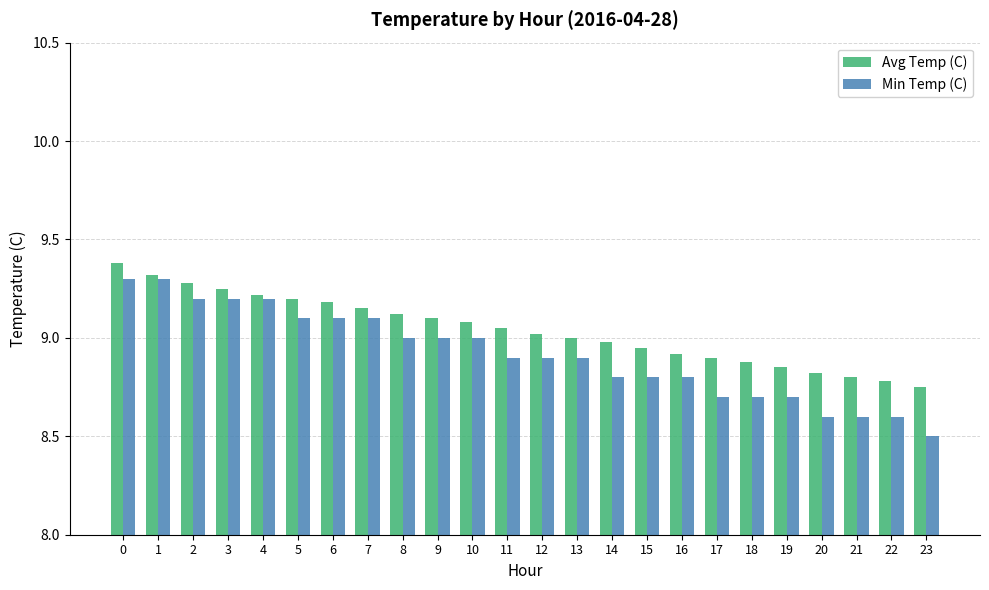

Rank the series by their average value, from highest to lowest.

Avg Temp (C), Min Temp (C)